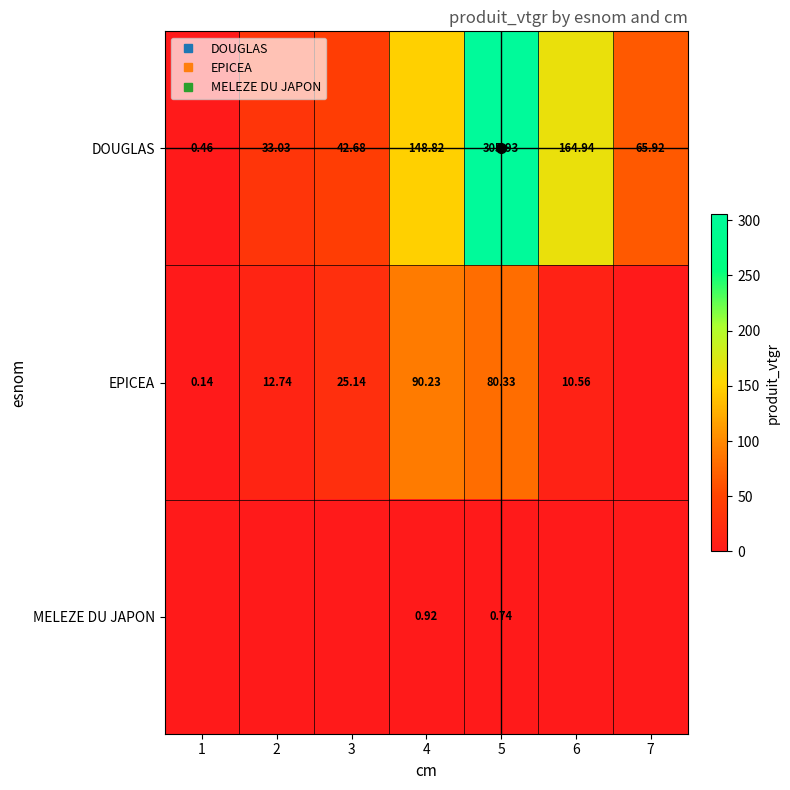

Is it true that DOUGLAS equals 42.7 at 3?

True